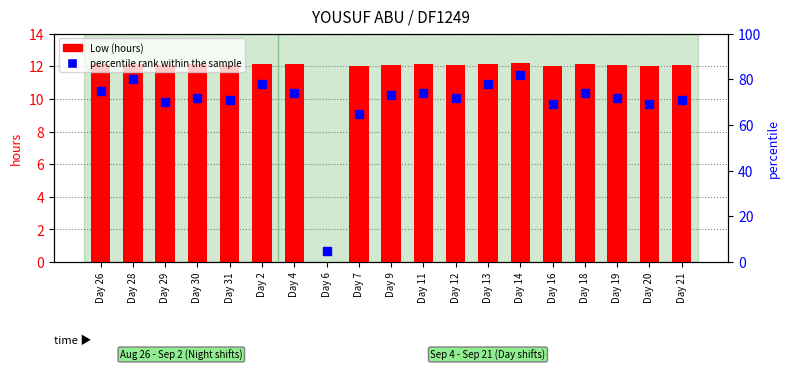

Reading left to right, transcribe all the data shown in this chart.

Low (hours): Day 26=12.1	Day 28=12.2	Day 29=12.1	Day 30=12.1	Day 31=12.1	Day 2=12.2	Day 4=12.1	Day 6=0.0	Day 7=12.0	Day 9=12.1	Day 11=12.1	Day 12=12.1	Day 13=12.2	Day 14=12.2	Day 16=12.0	Day 18=12.1	Day 19=12.1	Day 20=12.0	Day 21=12.1
percentile rank within the sample: Day 26=75.0	Day 28=80.0	Day 29=70.0	Day 30=72.0	Day 31=71.0	Day 2=78.0	Day 4=74.0	Day 6=5.0	Day 7=65.0	Day 9=73.0	Day 11=74.0	Day 12=72.0	Day 13=78.0	Day 14=82.0	Day 16=69.0	Day 18=74.0	Day 19=72.0	Day 20=69.0	Day 21=71.0